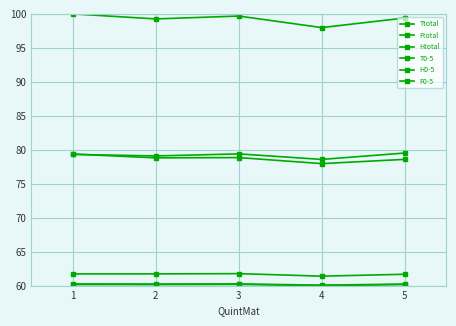

What is the sum of all H0-5 values?

301.0